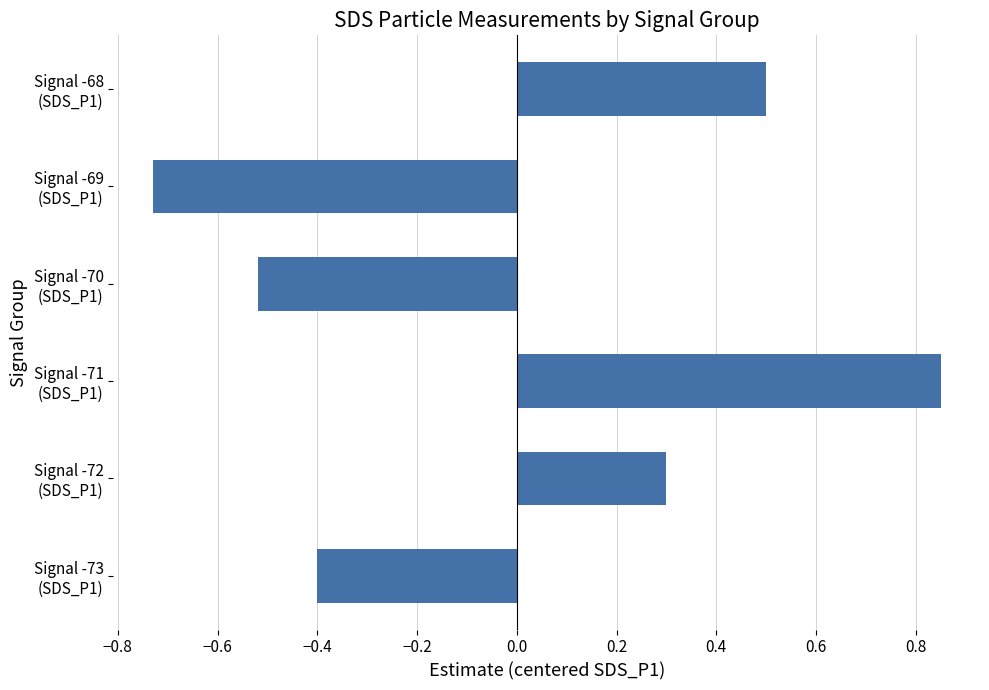

How many bars are there in total?

6